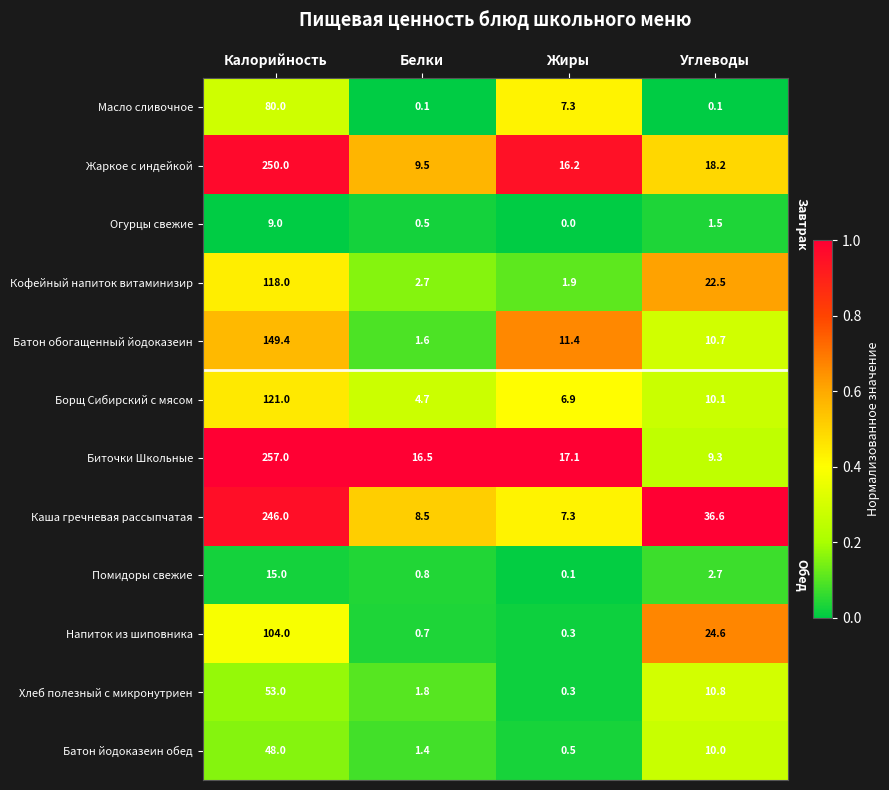

What is the difference between the Каша гречневая рассыпчатая values at Белки and Углеводы?

28.1